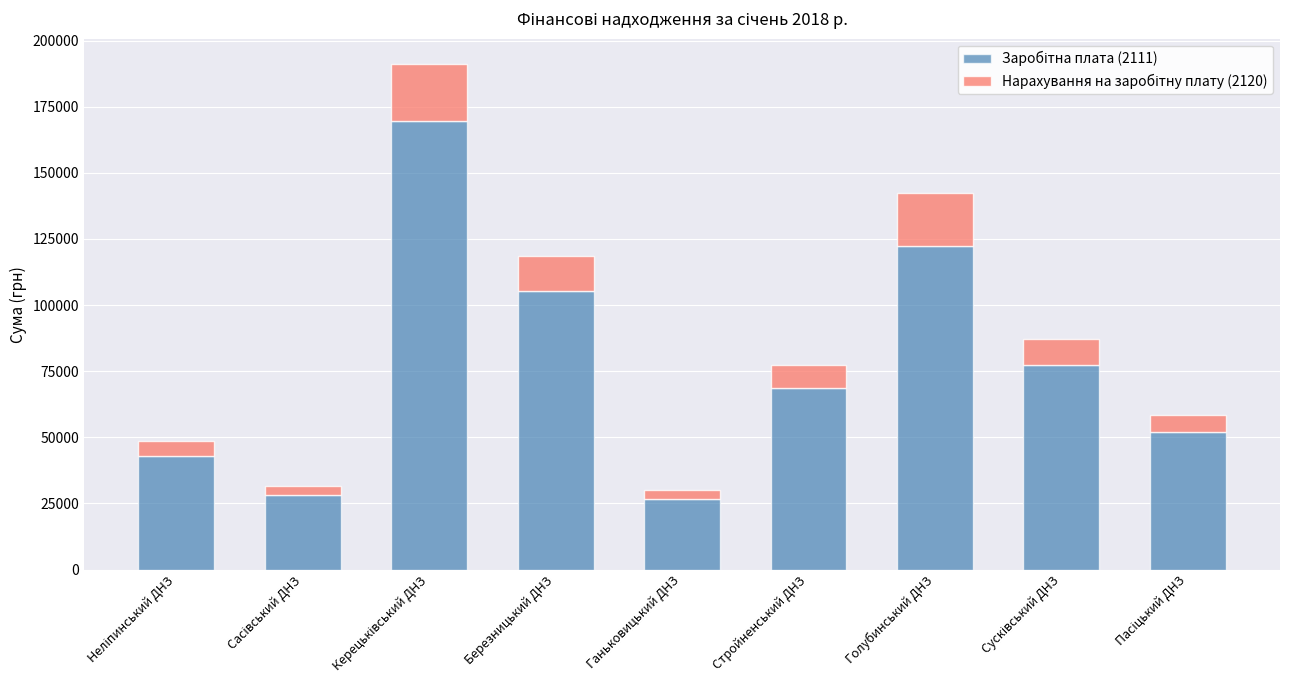

How many bars are there in total?

9